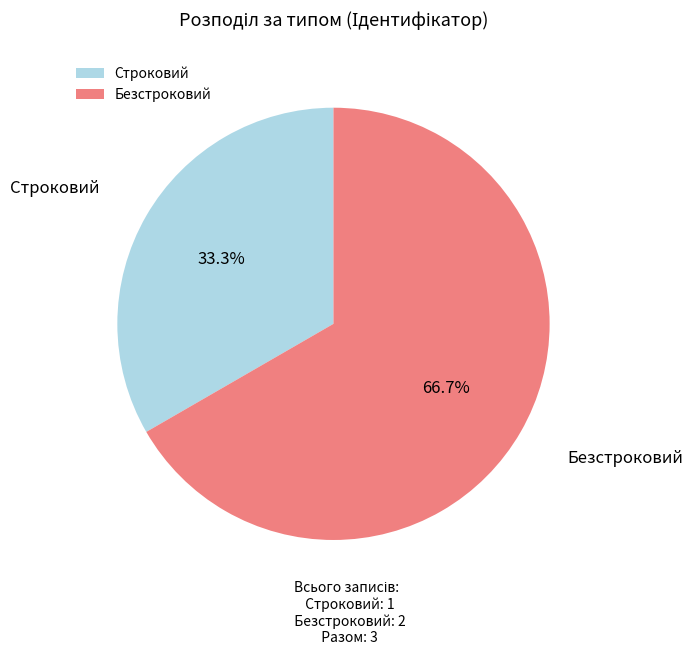

Which slice is the smallest?

Строковий